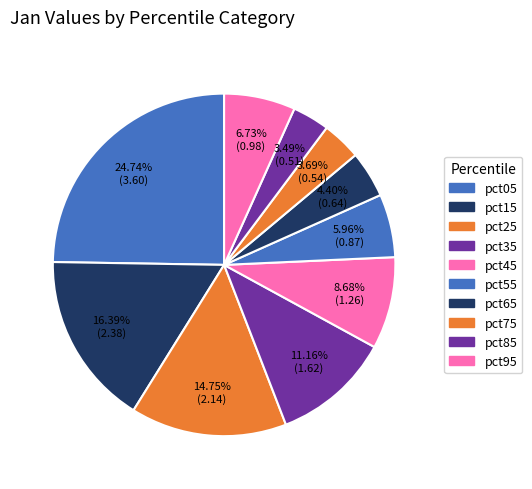

What percentage is NOT represented by pct35?

88.8%